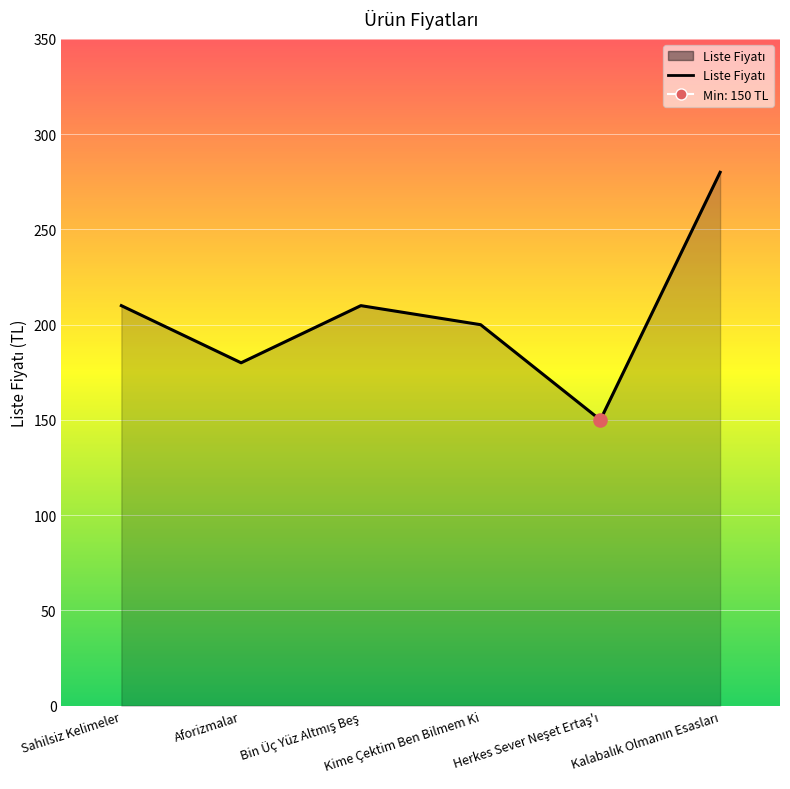

What is the smallest value displayed?

150